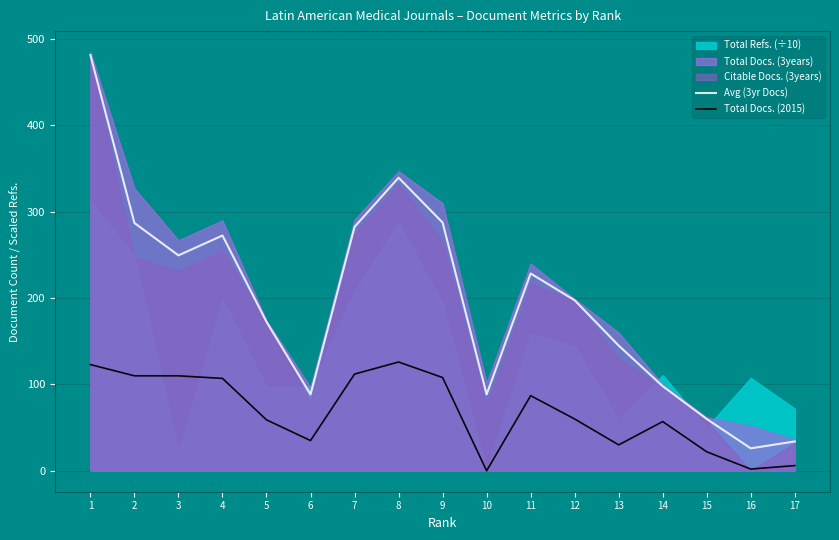

True or false: Avg (3yr Docs) has a value of 46.3 at 14.

False